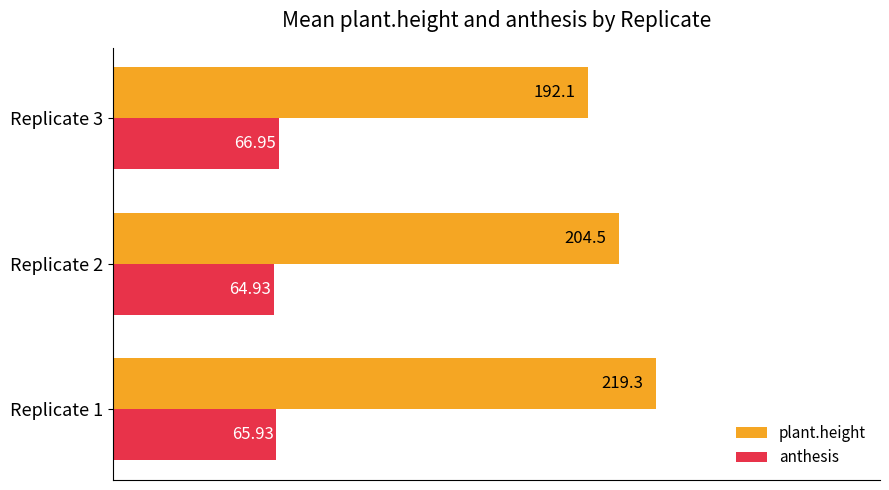

What is the maximum value for anthesis?

66.9